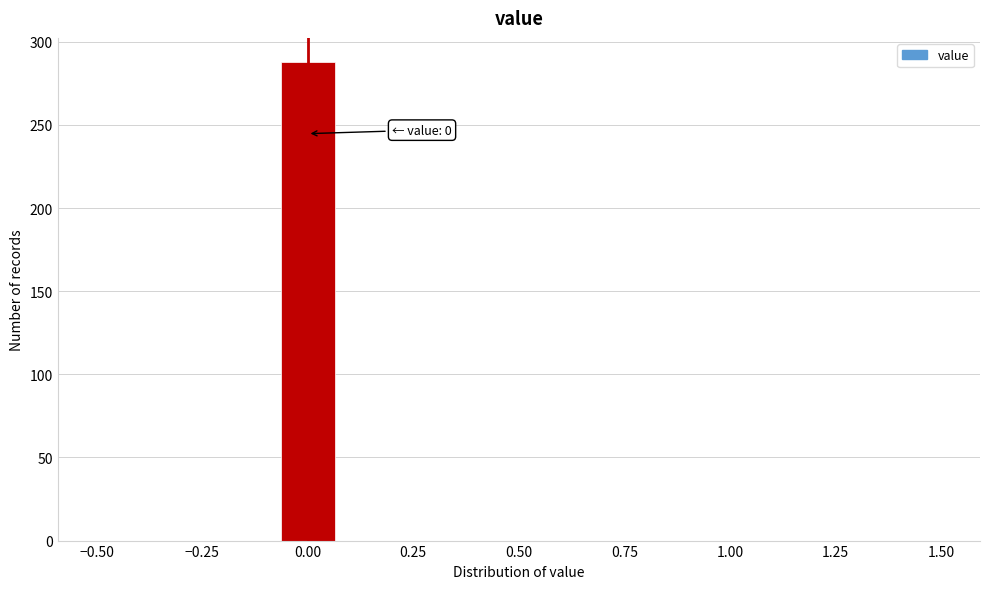

Around what value on the x-axis is the tallest bar? Give the approximate position of its centre, as read against the axis.

0.00